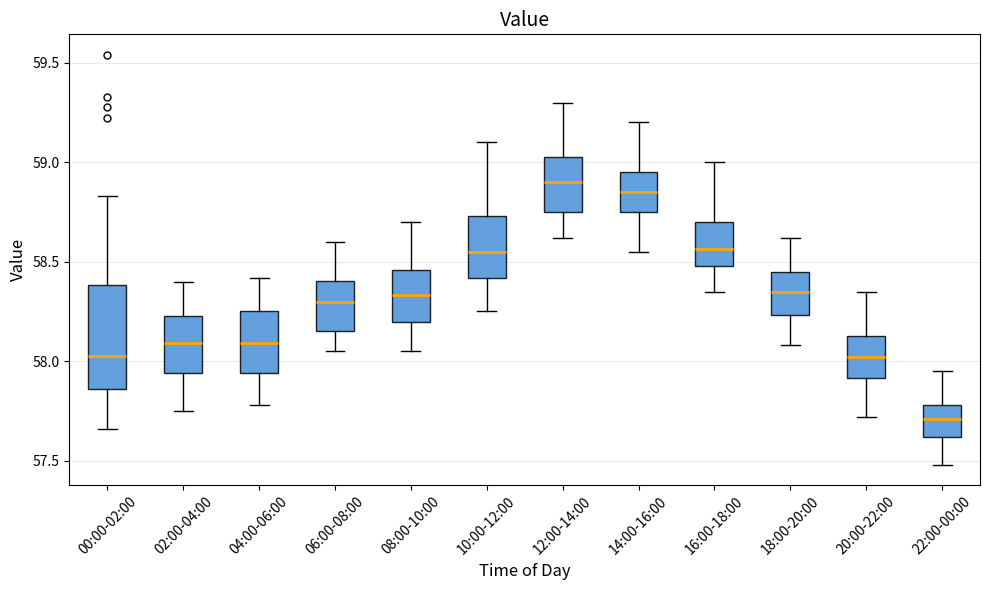

Reading left to right, read every box against the y-axis: the position of its median line, the range the box covers, and the ends of its whiskers. The values are not printed on the chart, so give them approximately, as read against the axis.

00:00-02:00: median 58.05, box 57.85 to 58.40, whiskers 57.65 to 58.85
02:00-04:00: median 58.10, box 57.95 to 58.25, whiskers 57.75 to 58.40
04:00-06:00: median 58.10, box 57.95 to 58.25, whiskers 57.80 to 58.40
06:00-08:00: median 58.30, box 58.15 to 58.40, whiskers 58.05 to 58.60
08:00-10:00: median 58.35, box 58.20 to 58.45, whiskers 58.05 to 58.70
10:00-12:00: median 58.55, box 58.40 to 58.75, whiskers 58.25 to 59.10
12:00-14:00: median 58.90, box 58.75 to 59.05, whiskers 58.60 to 59.30
14:00-16:00: median 58.85, box 58.75 to 58.95, whiskers 58.55 to 59.20
16:00-18:00: median 58.55, box 58.50 to 58.70, whiskers 58.35 to 59.00
18:00-20:00: median 58.35, box 58.25 to 58.45, whiskers 58.10 to 58.60
20:00-22:00: median 58.00, box 57.90 to 58.15, whiskers 57.70 to 58.35
22:00-00:00: median 57.70, box 57.60 to 57.80, whiskers 57.50 to 57.95